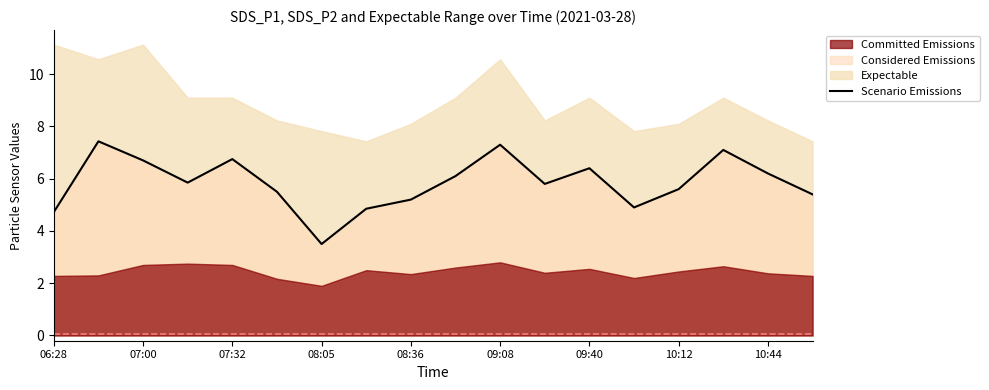

True or false: Scenario Emissions has a value of 4.7 at 06:28.

True